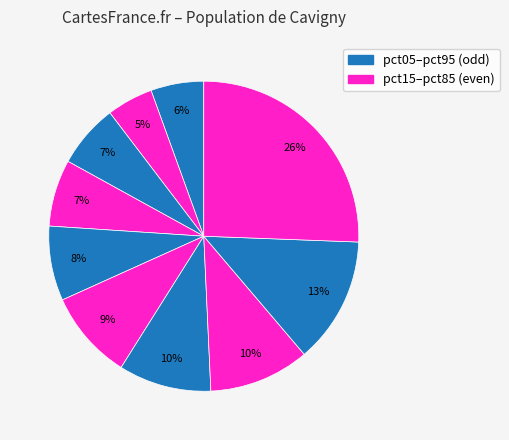

To the nearest percent, what is the average slice percentage?

10%